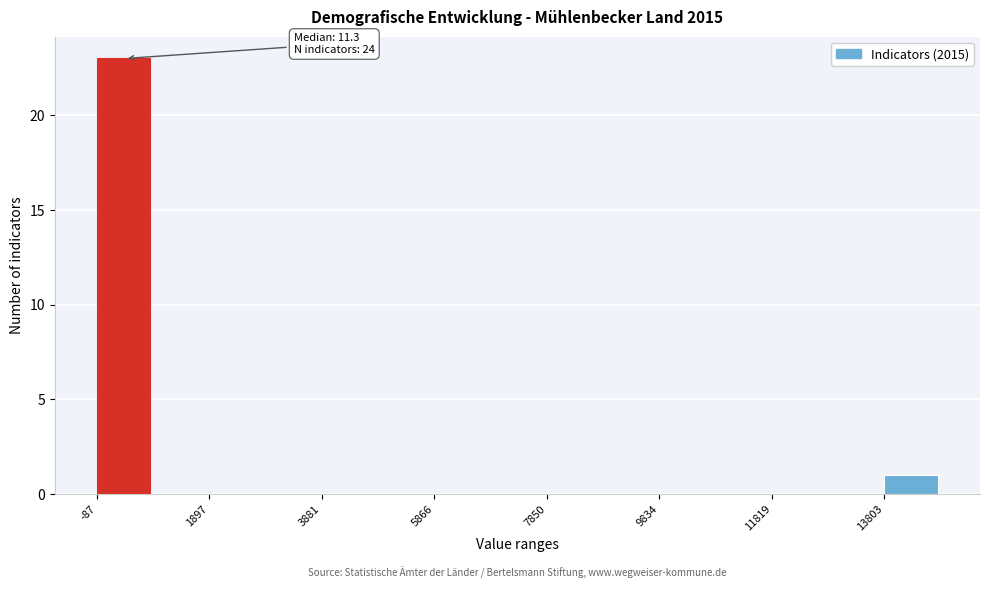

Over which range of the x-axis is the bar tallest?

0 to 1000